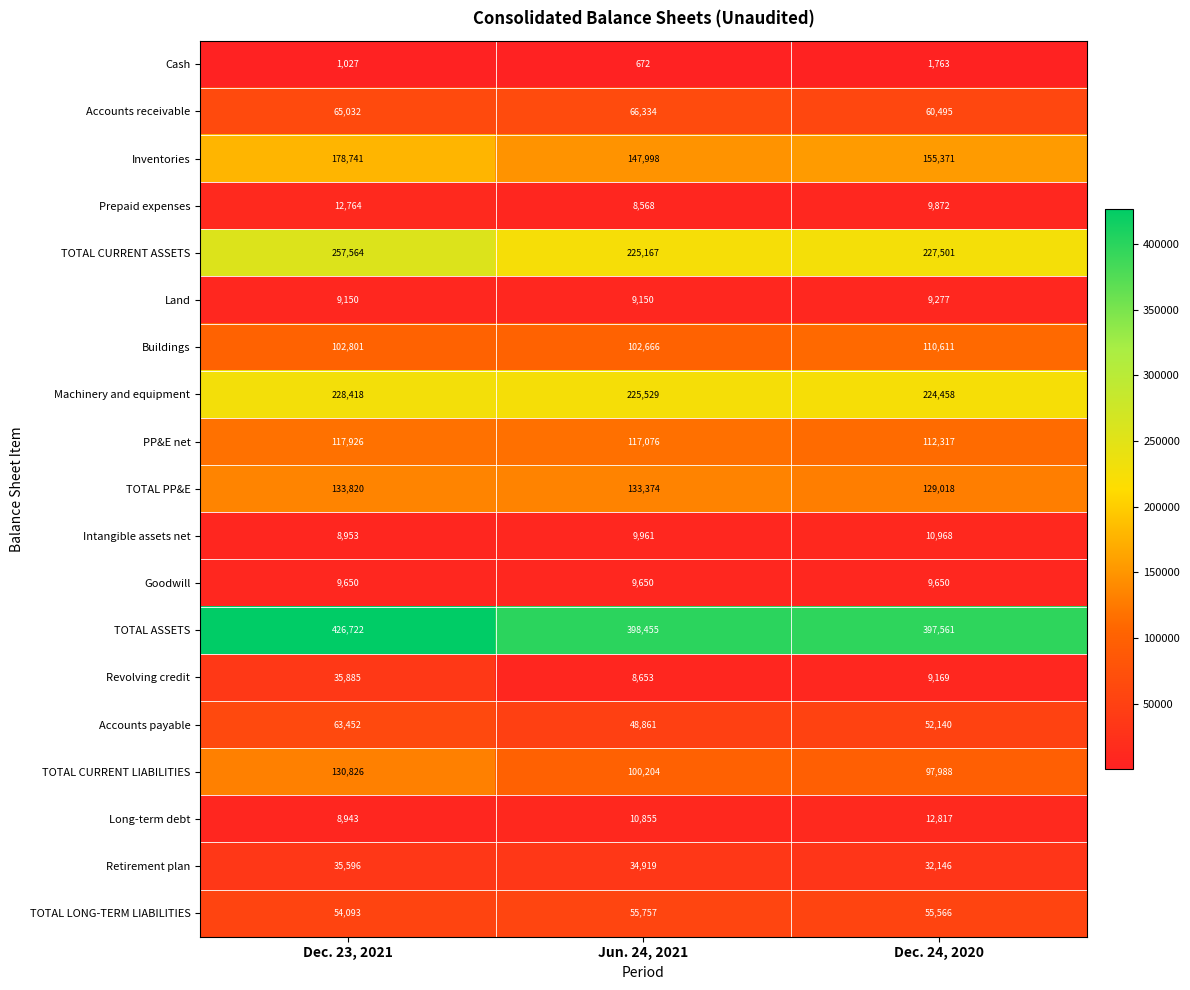

Which series has the largest total across all categories?

TOTAL ASSETS